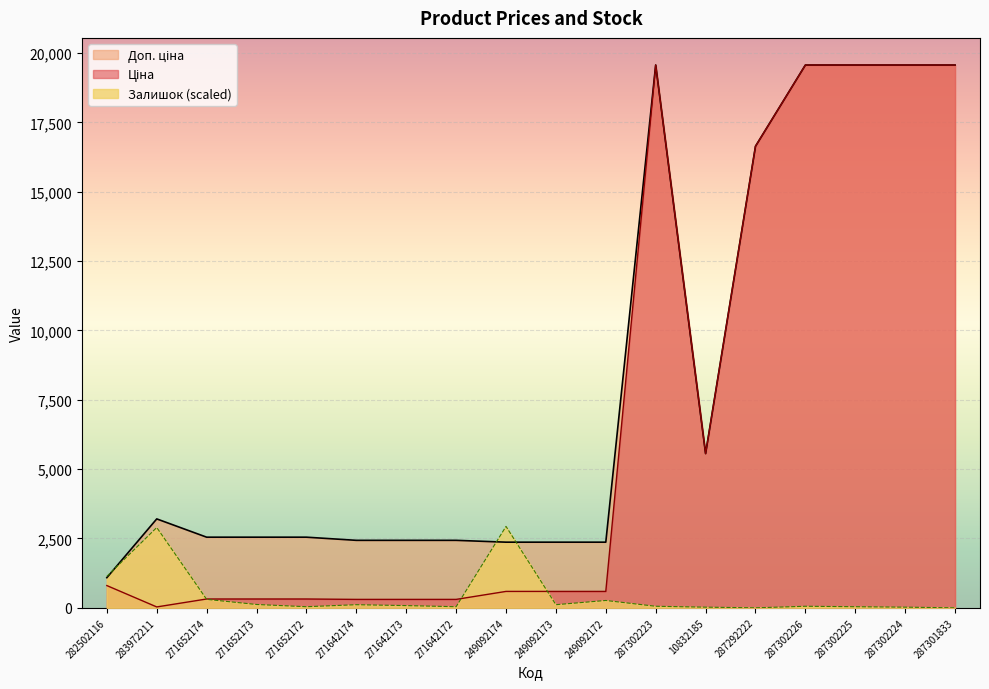

What are all the series names shown in the legend?

Ціна, Доп. ціна, Залишок